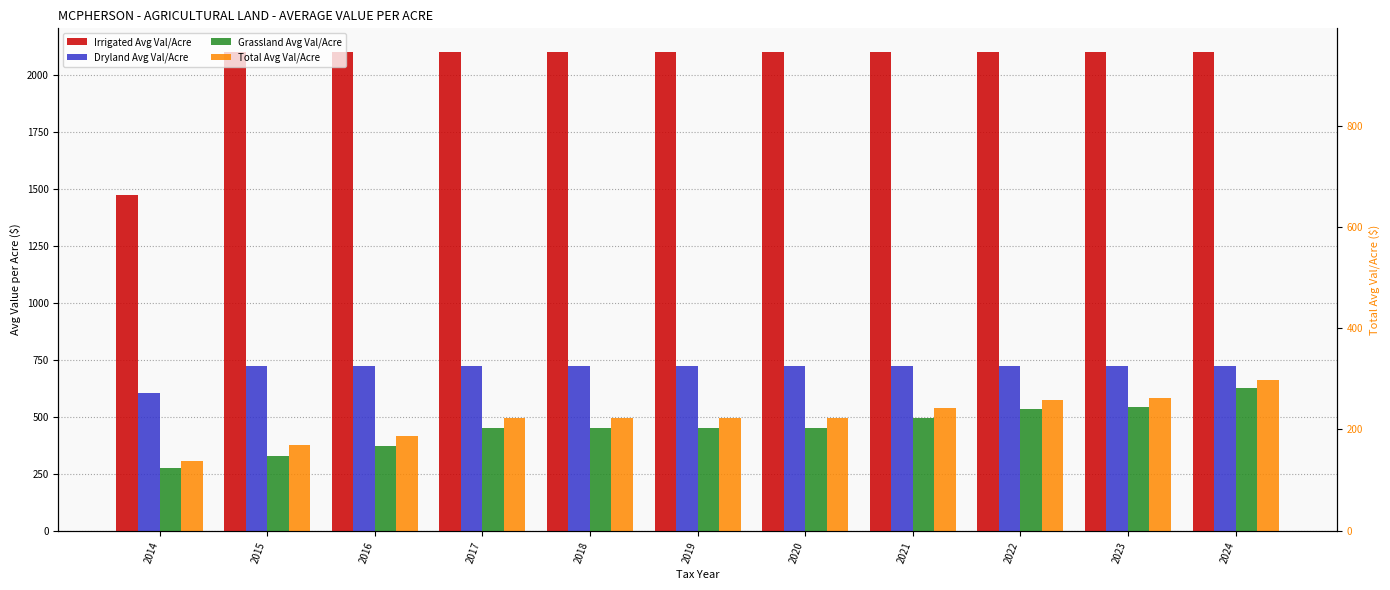

What is the maximum value shown in the chart?

2100.0